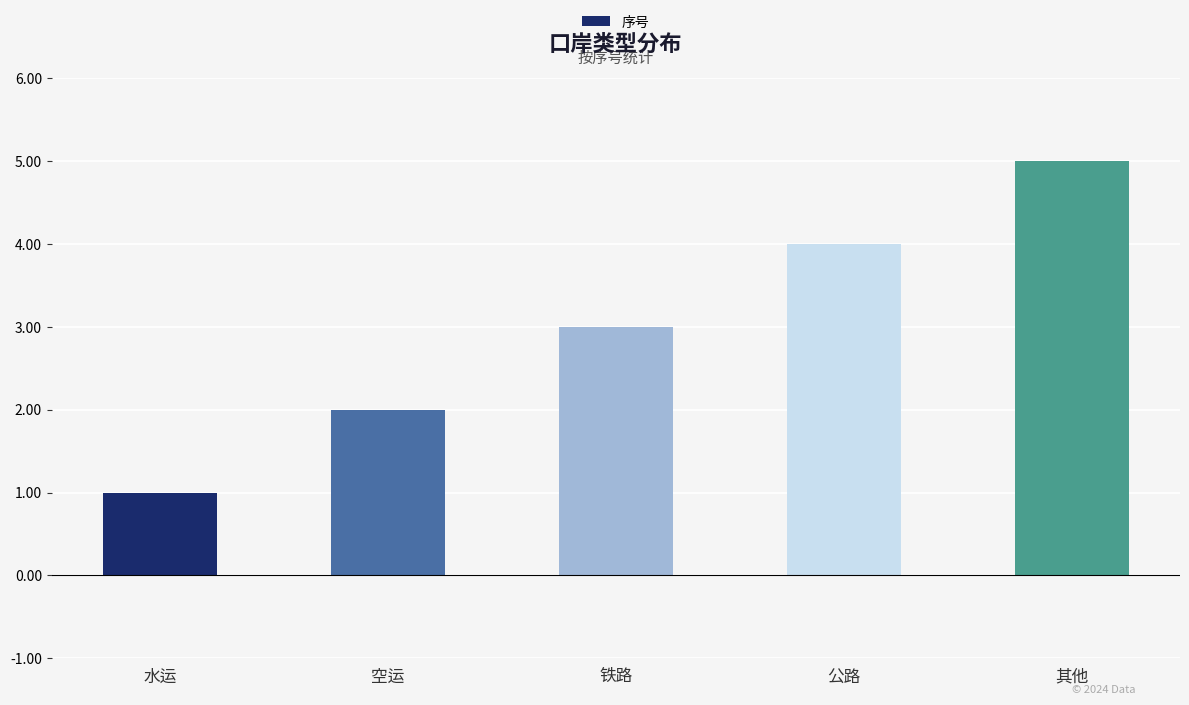

The value at 其他 is 5. True or false?

True